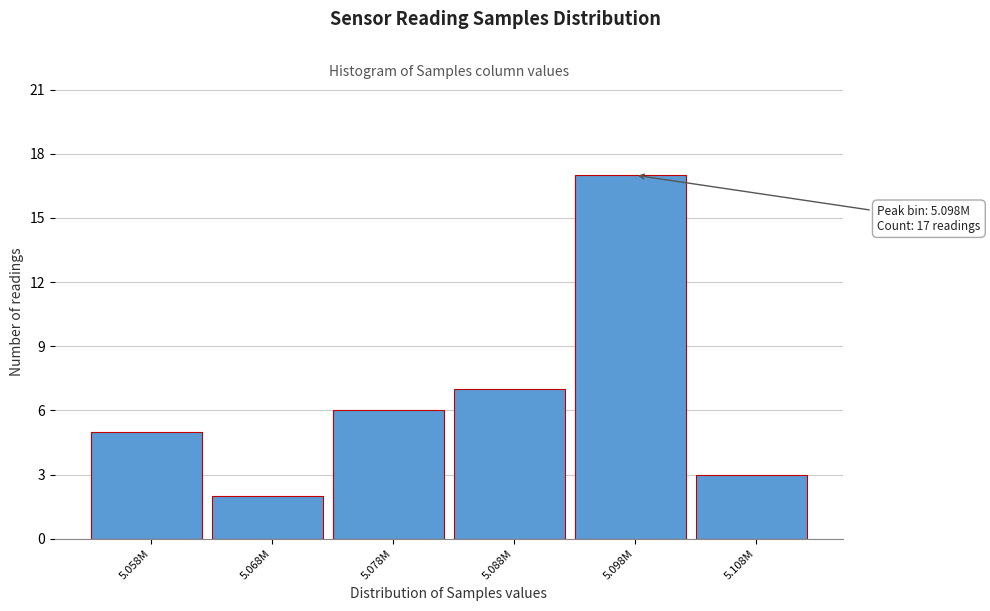

Reading left to right, what are all the values shown in this chart?

5.058M=5	5.068M=2	5.078M=6	5.088M=7	5.098M=17	5.108M=3